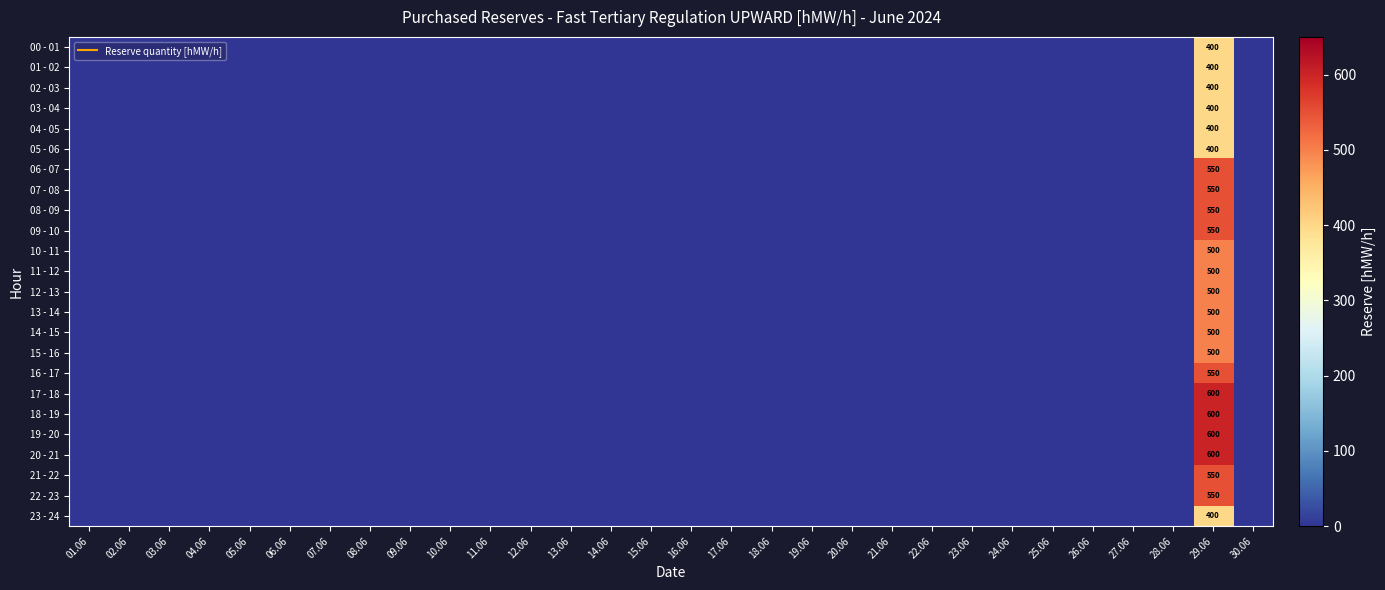

What is the average value of the 23 - 24 series?

13